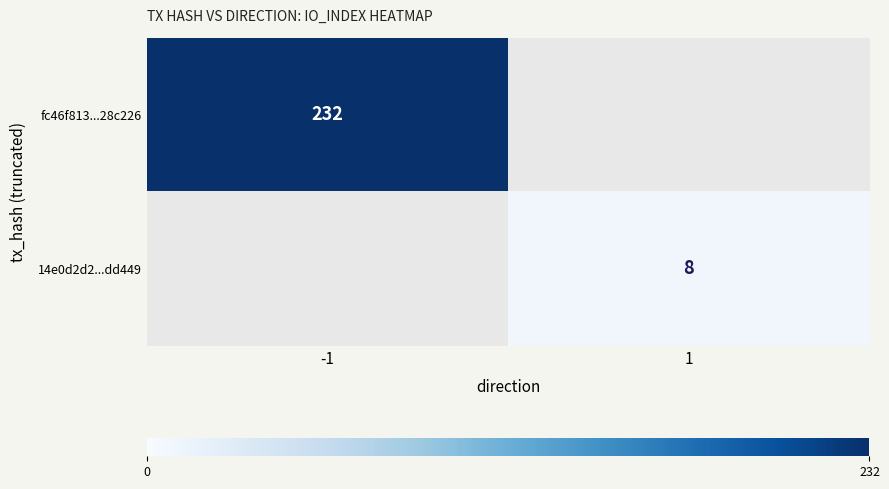

Which has a higher value, 1 or -1?

-1